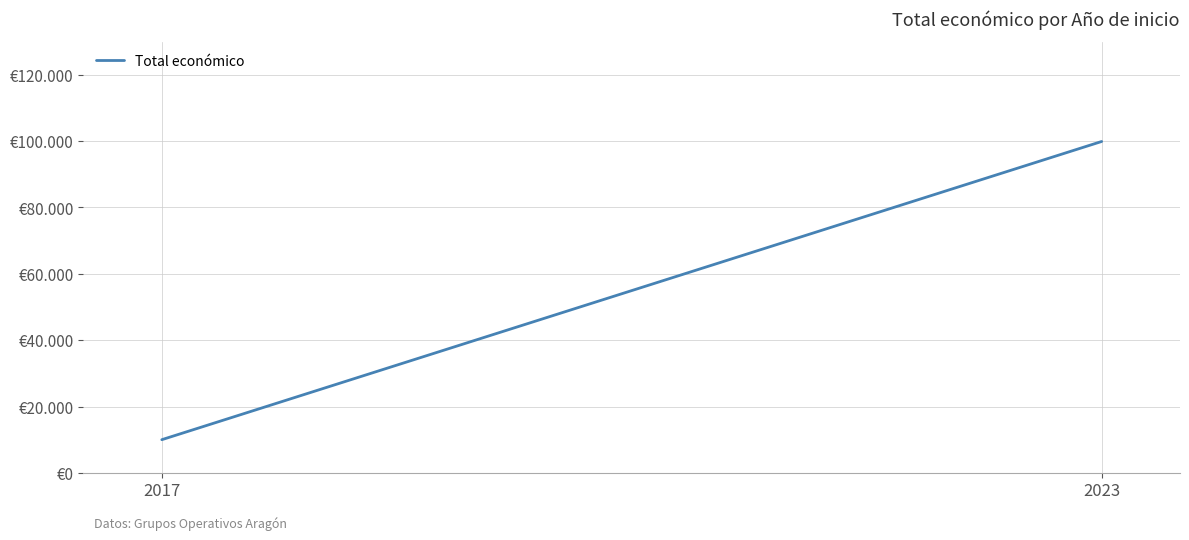

Which category has the highest value across all series?

2023